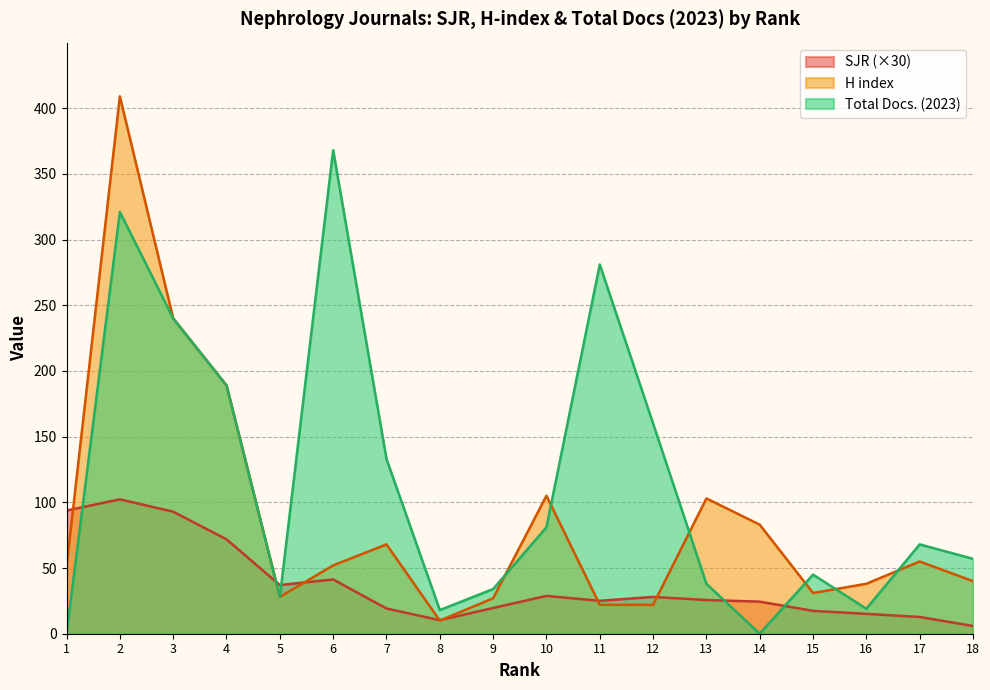

At how many categories does at least one series exceed 404?

1